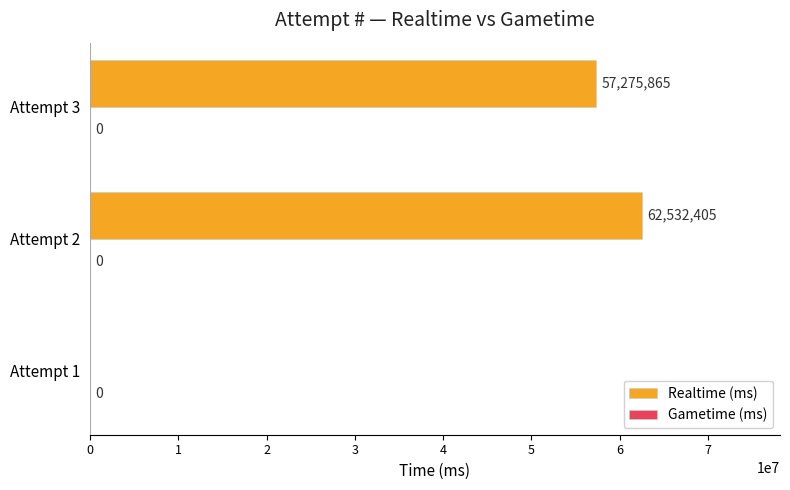

What is the sum of all values?

119808270